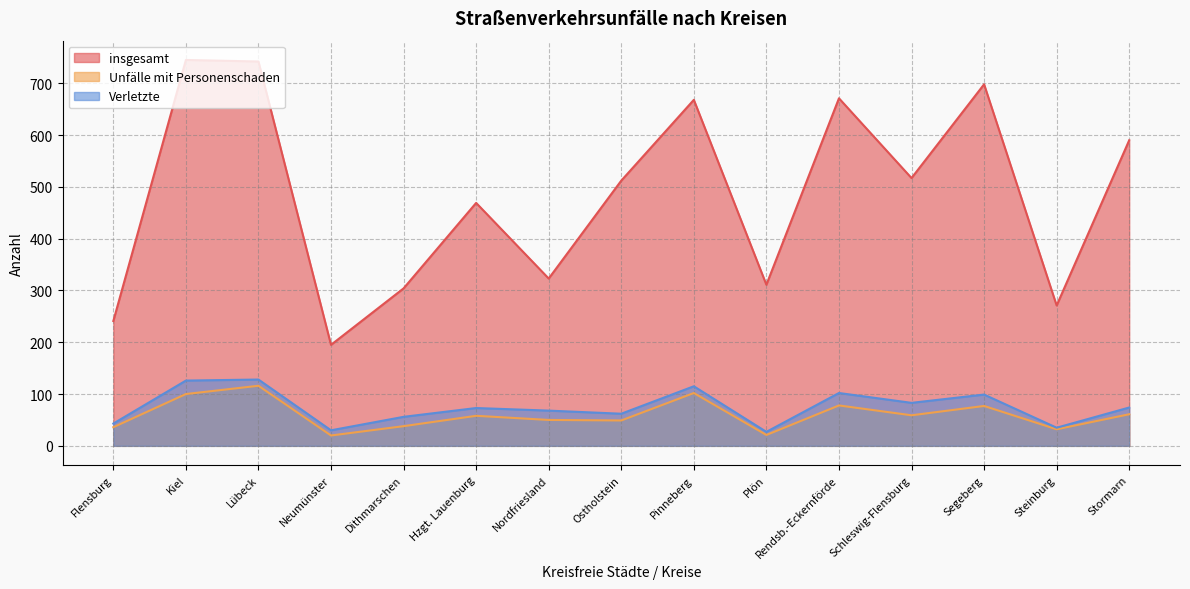

True or false: insgesamt and Unfälle mit Personenschaden intersect in this chart.

False